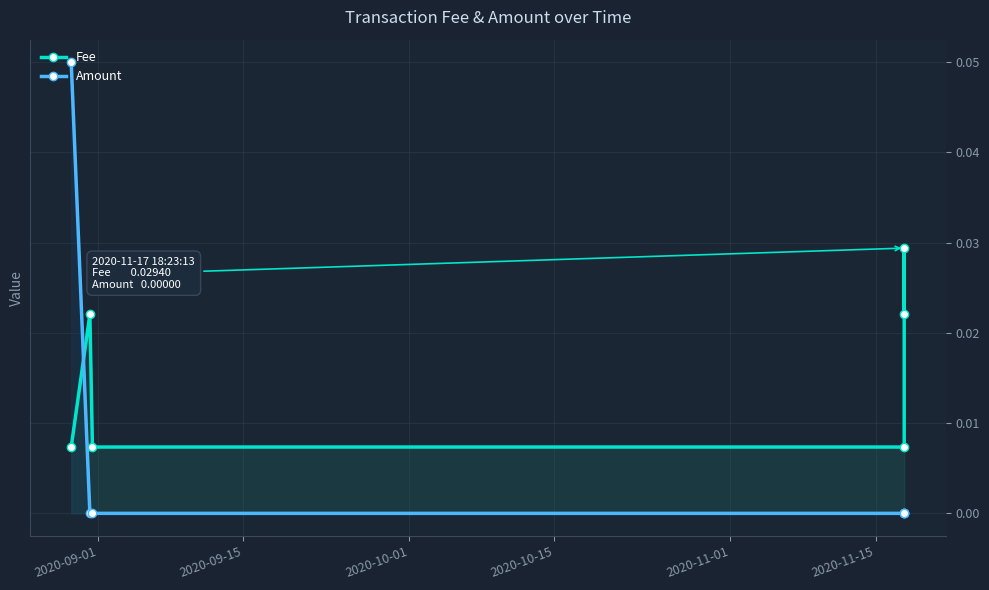

Which series has the widest spread of values?

Amount